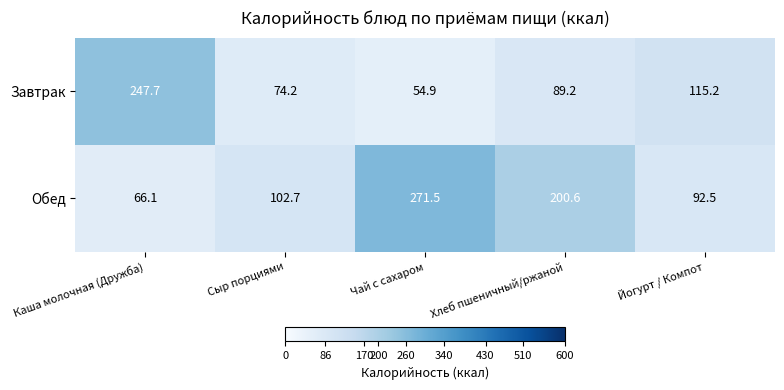

What is the maximum value shown in the chart?

271.5